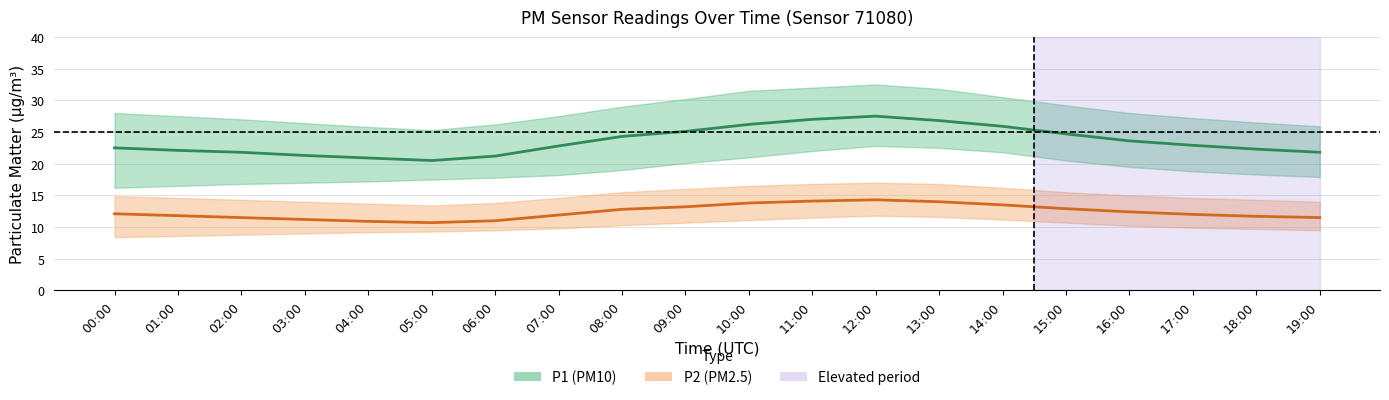

At which label does P1 (PM10) first exceed 22?

00:00